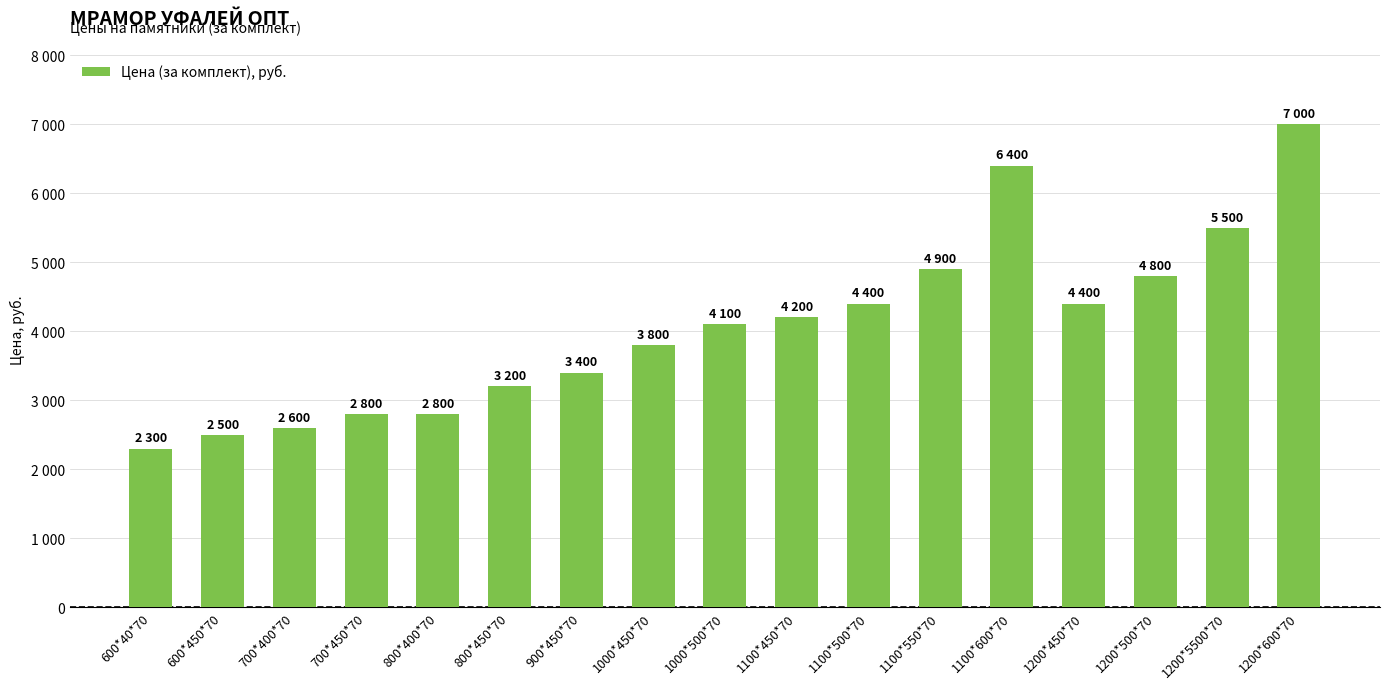

Does the chart contain any negative values?

No